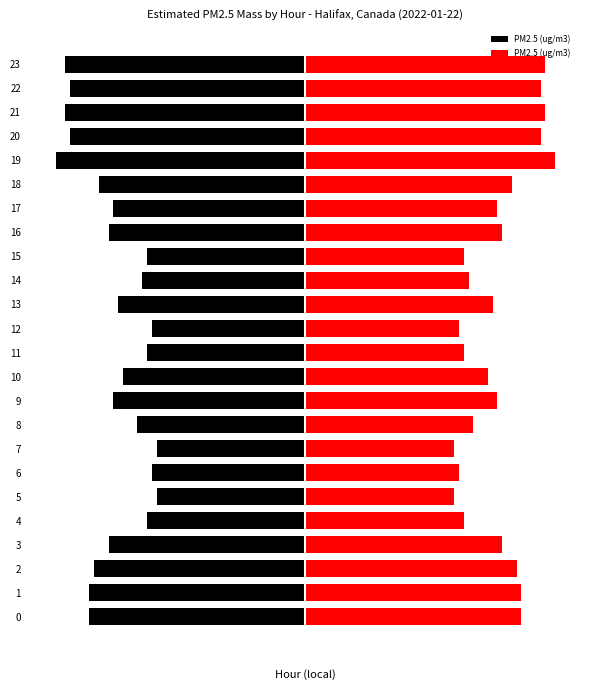

Reading left to right, what are all the values shown in this chart?

PM2.5 (ug/m3): -4.5	-4.5	-4.4	-4.1	-3.3	-3.1	-3.2	-3.1	-3.5	-4.0	-3.8	-3.3	-3.2	-3.9	-3.4	-3.3	-4.1	-4.0	-4.3	-5.2	-4.9	-5.0	-4.9	-5.0
PM2.5 (ug/m3) : 4.5	4.5	4.4	4.1	3.3	3.1	3.2	3.1	3.5	4.0	3.8	3.3	3.2	3.9	3.4	3.3	4.1	4.0	4.3	5.2	4.9	5.0	4.9	5.0